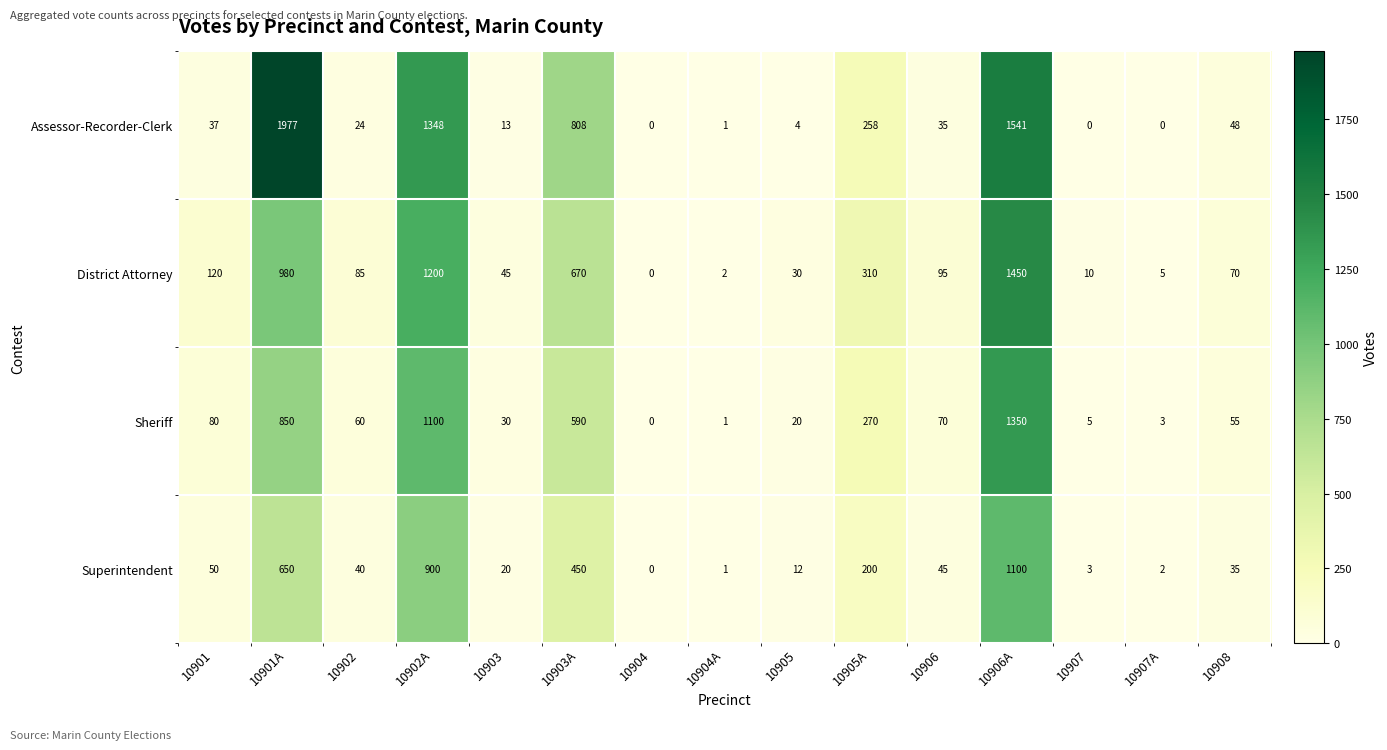

Which category has the highest value in the Sheriff series?

10906A